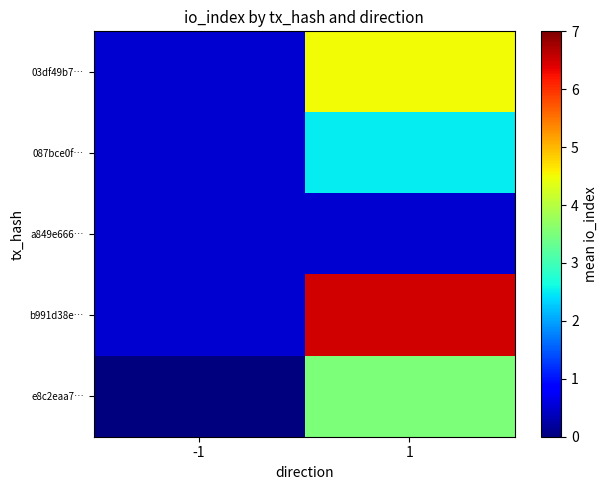

Reading left to right, transcribe all the data shown in this chart.

03df49b7…: -1=0.5	1=4.5
087bce0f…: -1=0.5	1=2.5
a849e666…: -1=0.5	1=0.5
b991d38e…: -1=0.5	1=6.5
e8c2eaa7…: -1=0.0	1=3.5